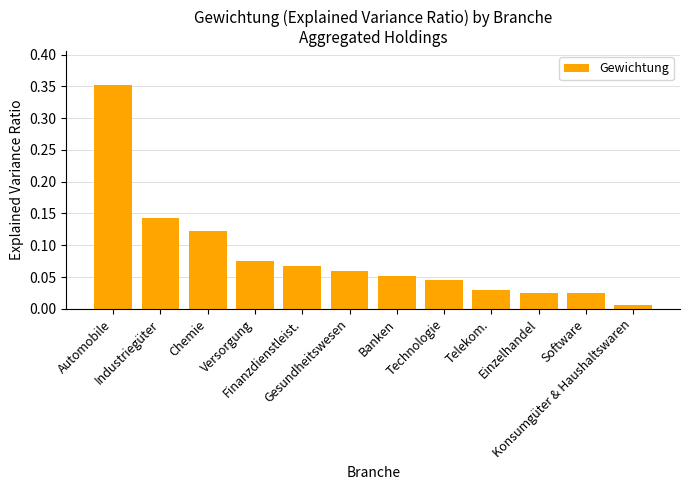

What is the sum of all values?

1.0